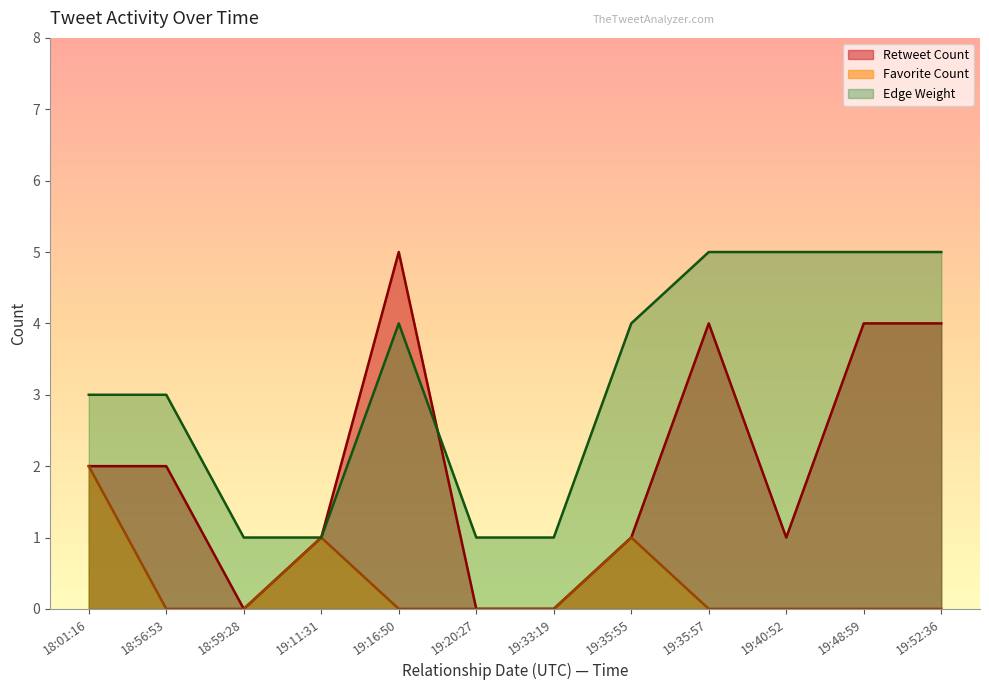

Rank the series by their average value, from highest to lowest.

Edge Weight, Retweet Count, Favorite Count